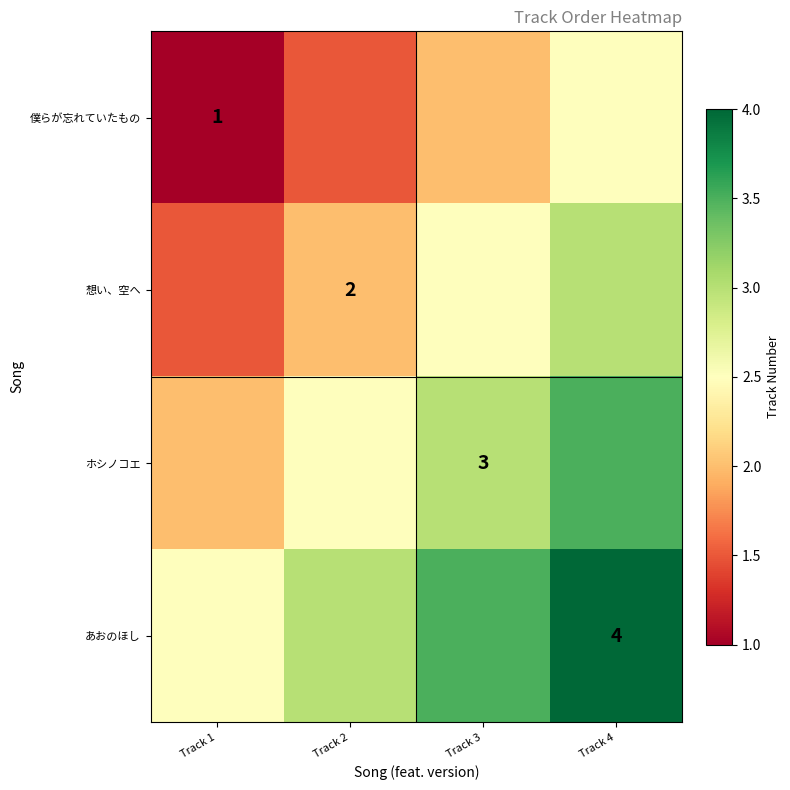

What is the total value across all series at Track 1?

7.0